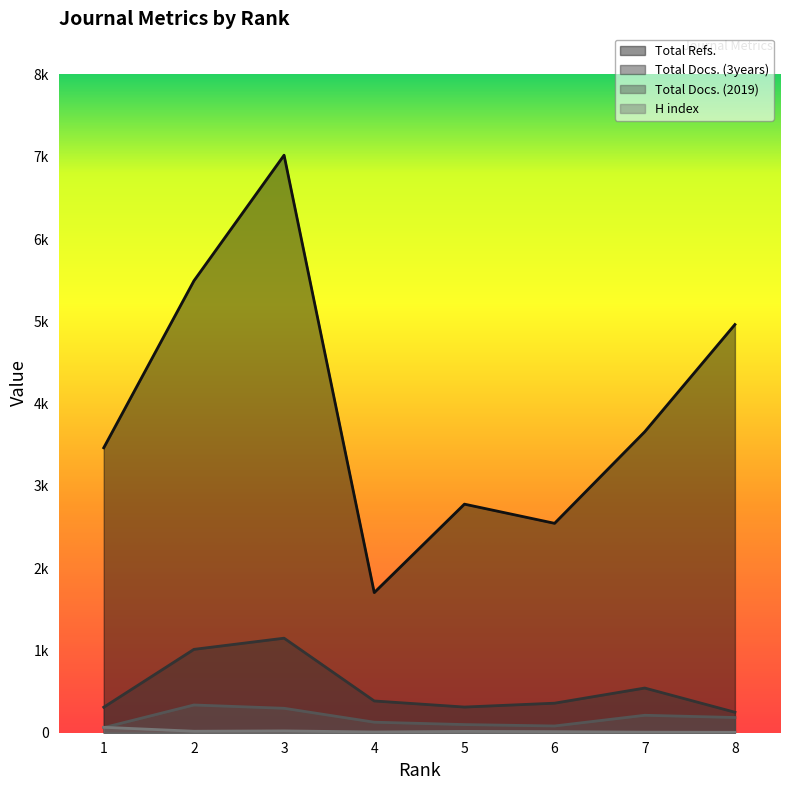

Between 2 and 3, which series saw the biggest shift?

Total Refs.